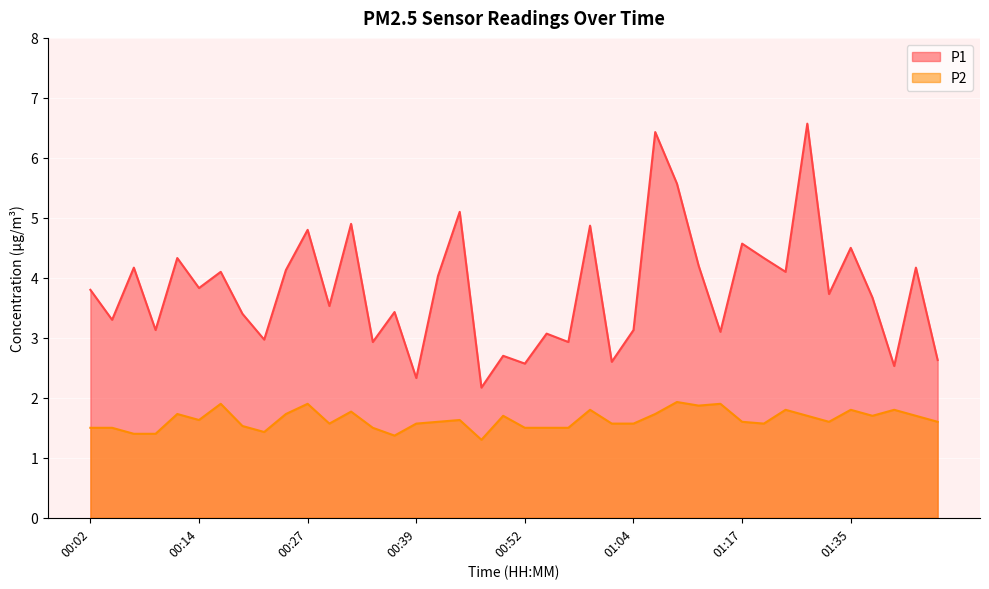

What is the label of the 36th point from the right?

00:12